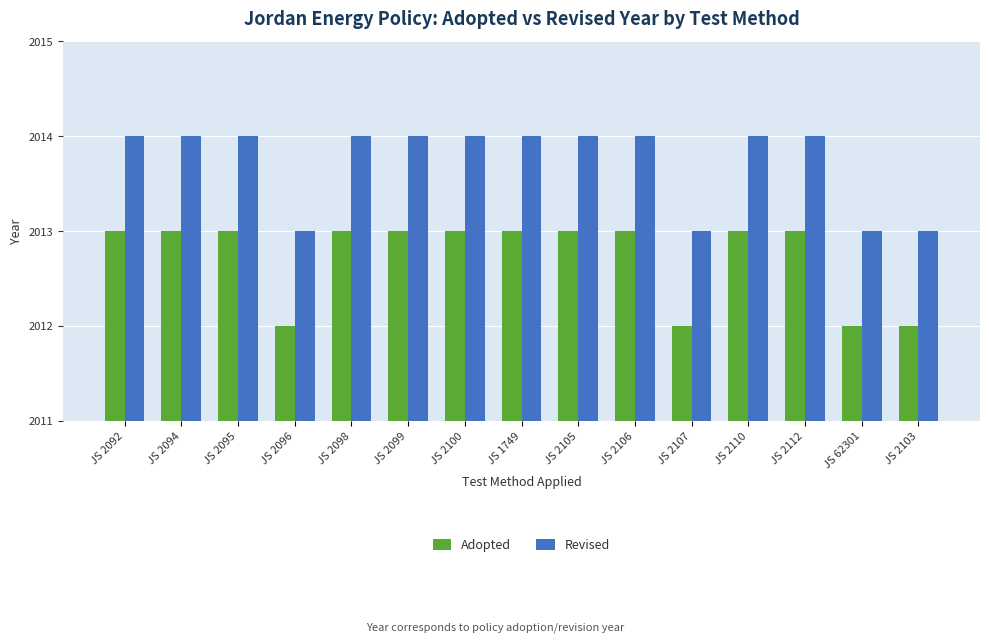

Is it true that Adopted equals 2013 at JS 2100?

True